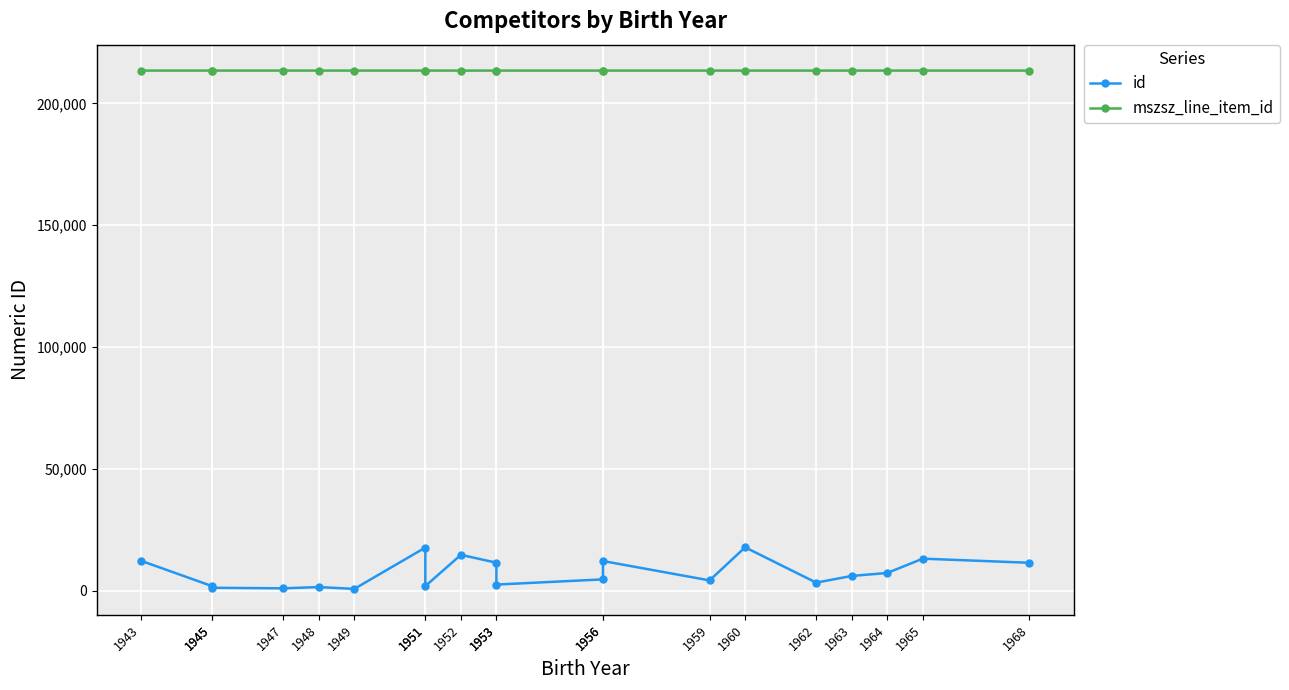

How many interior local peaks does the id series have?

6